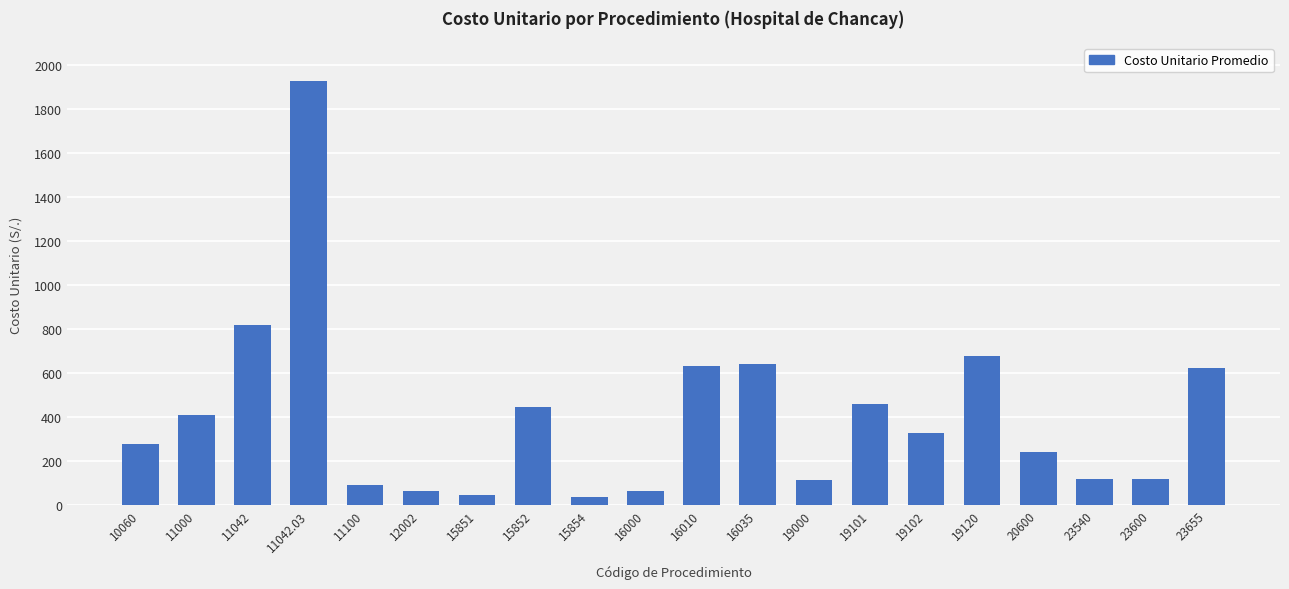

The value at 15854 is 34.9. True or false?

True